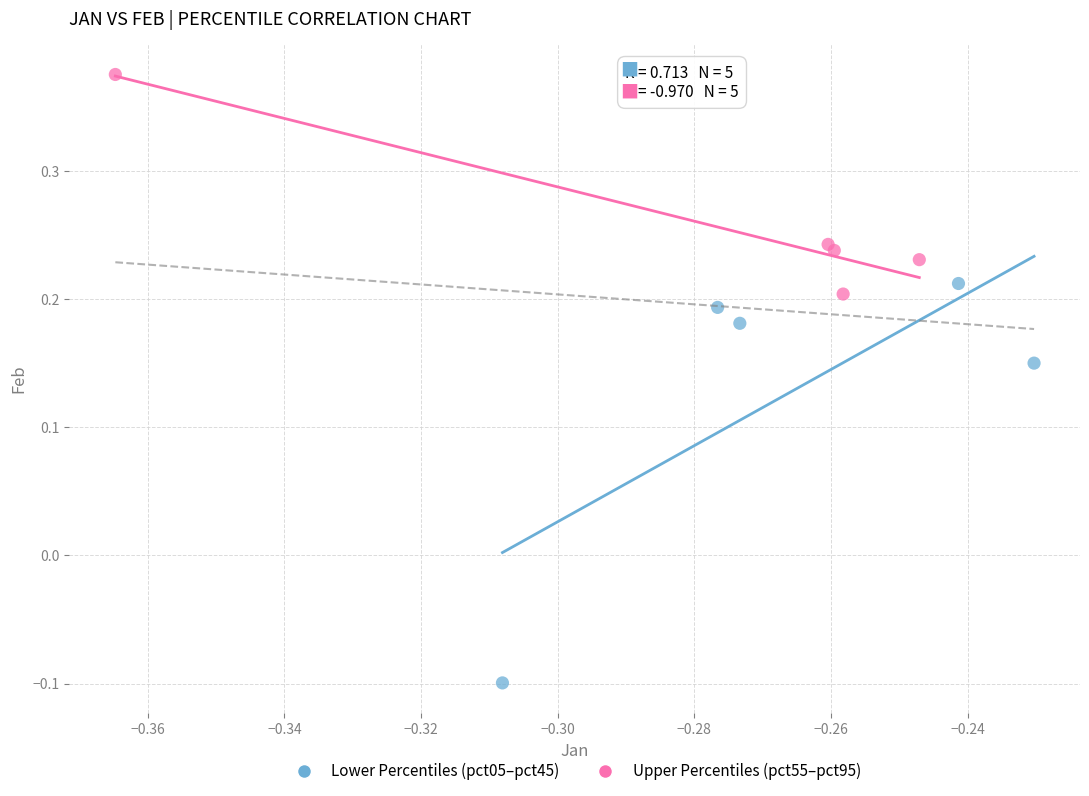

Which series reaches the minimum Y coordinate?

Lower Percentiles (pct05–pct45)